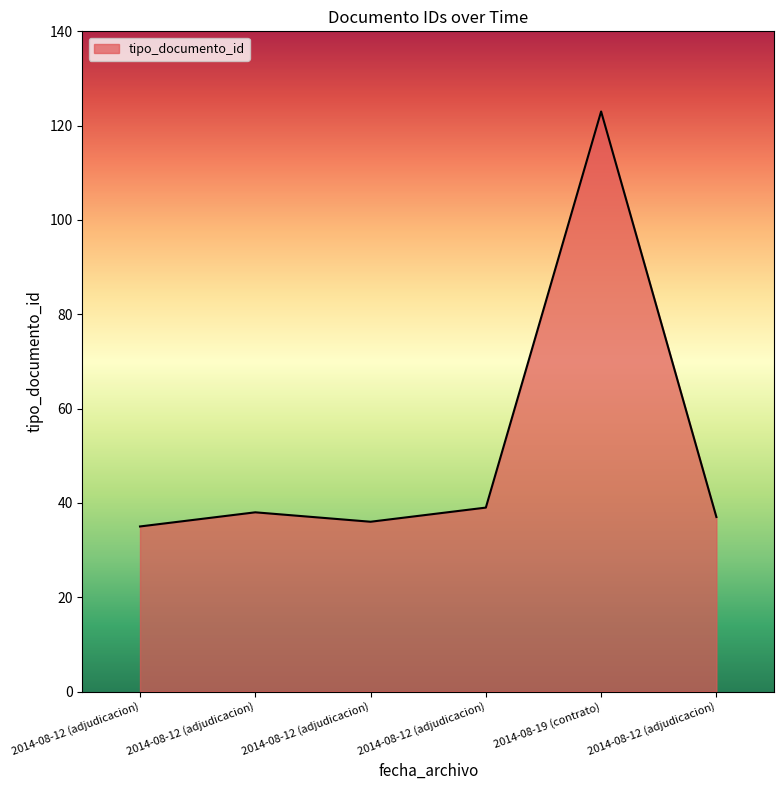

How many lines are shown in the chart?

1